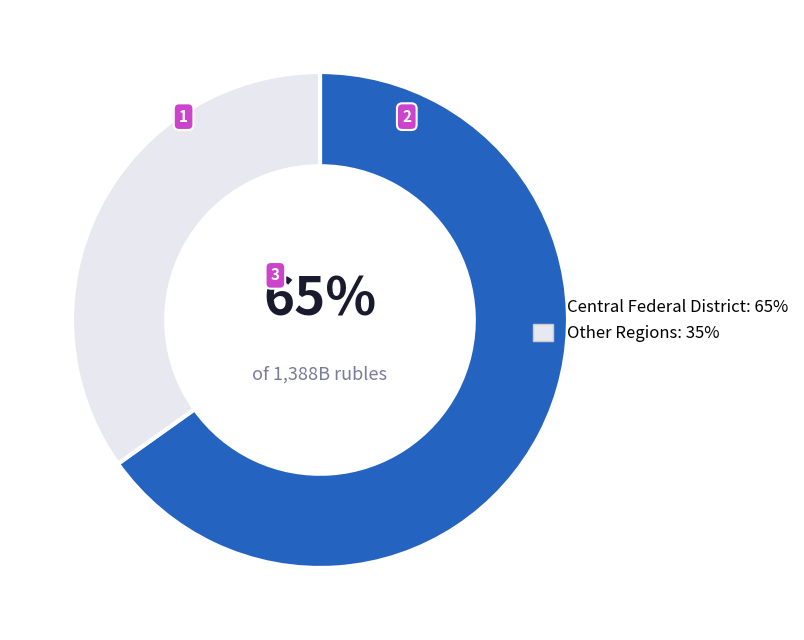

What is the ratio of the value at Central Federal District: 65% to the value at Other Regions: 35%?

1.9